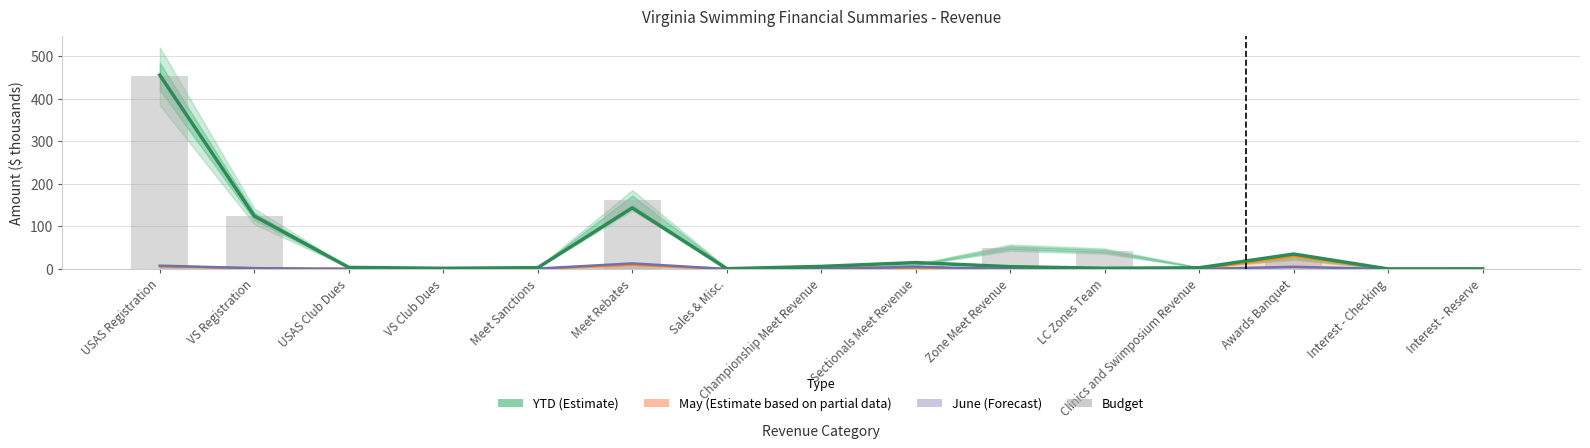

At which category is the sum across all series the highest?

USAS Registration